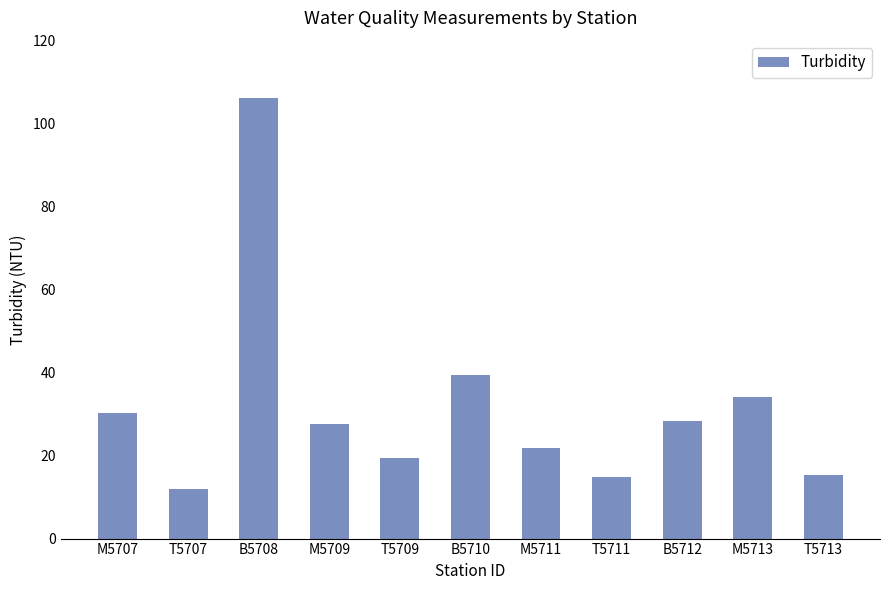

Approximately how many times larger is the value at M5713 compared to B5710?

0.9